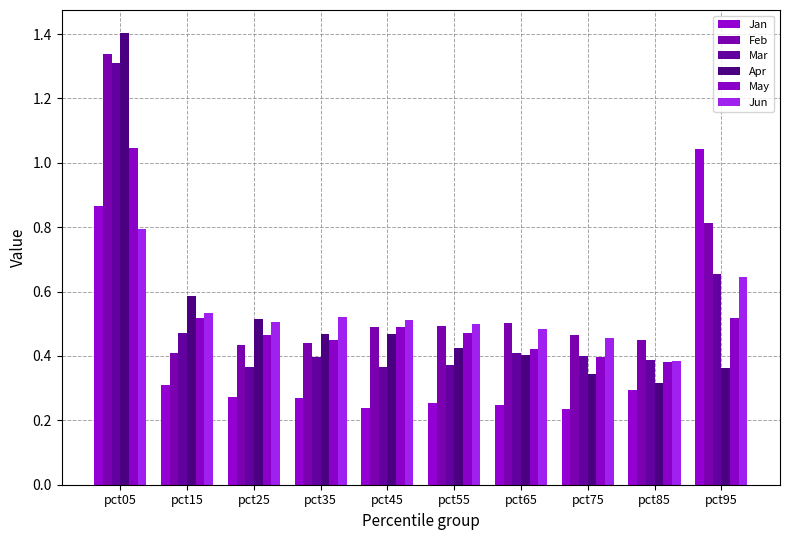

How many distinct data groups are displayed?

6